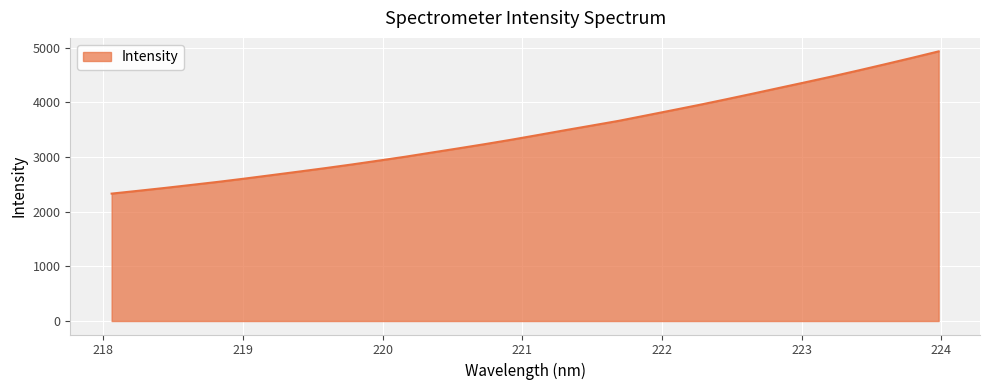

What is the difference between the maximum and minimum values?

2601.6